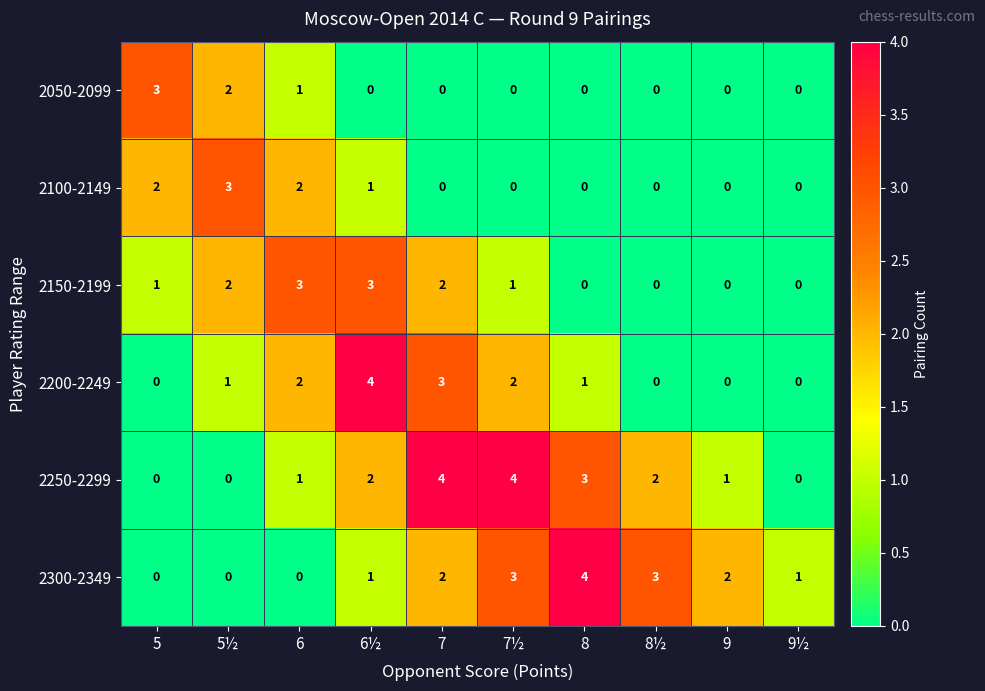

The 2150-2199 series shows 1 at 7. True or false?

False